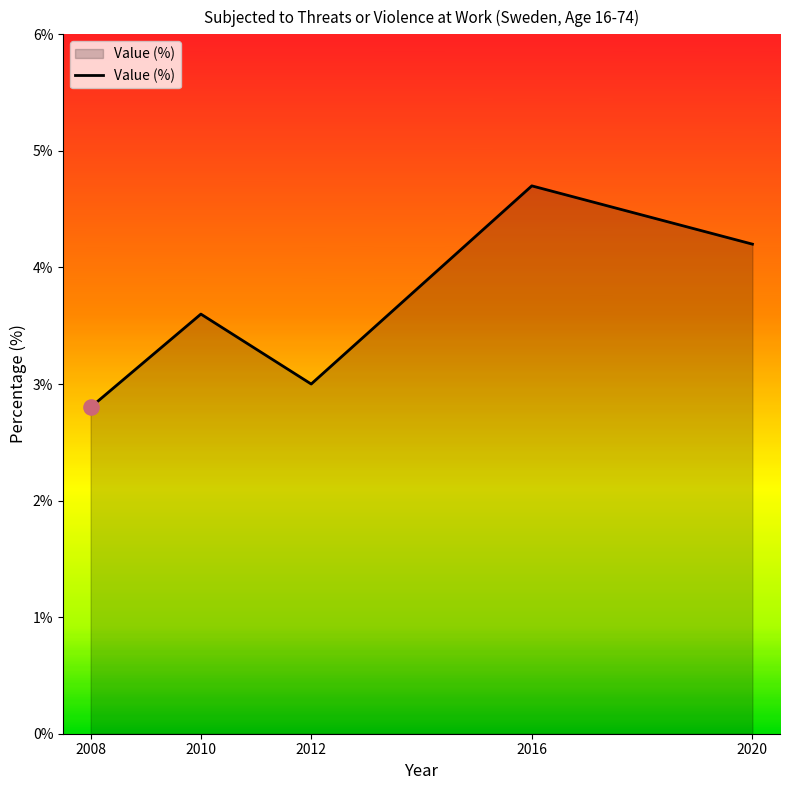

What is the change in value from 2010 to 2012?

-0.6